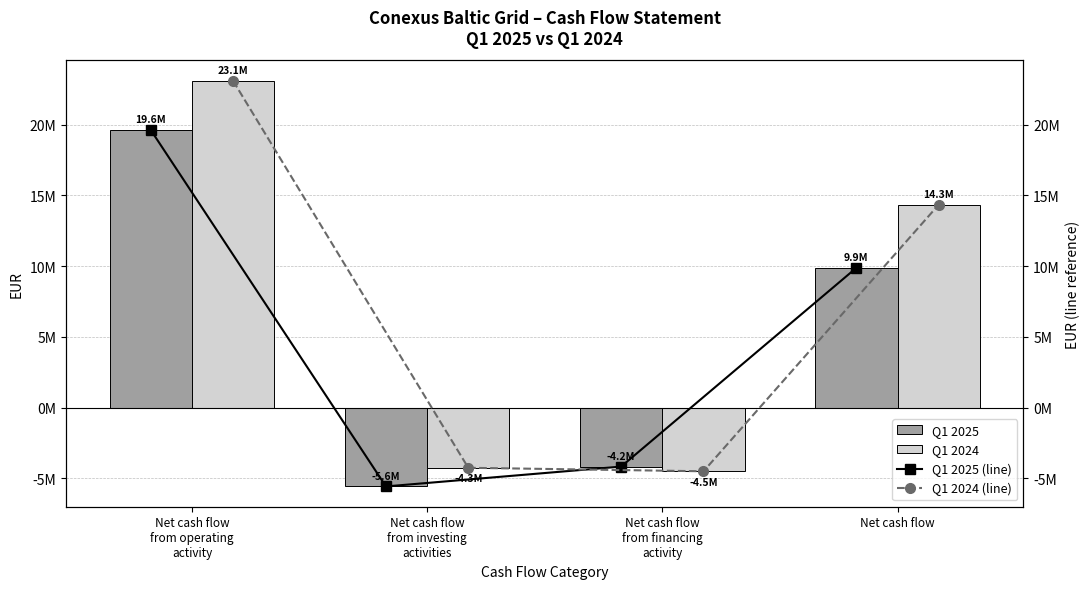

What is the label of the 4th bar from the right?

Net cash flow
from operating
activity